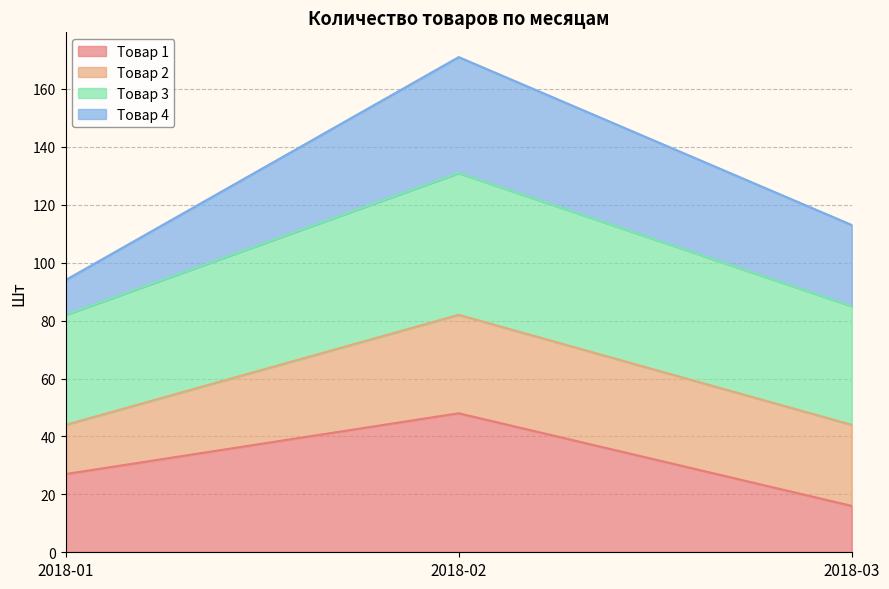

True or false: Товар 1 has a value of 42 at 2018-01.

False